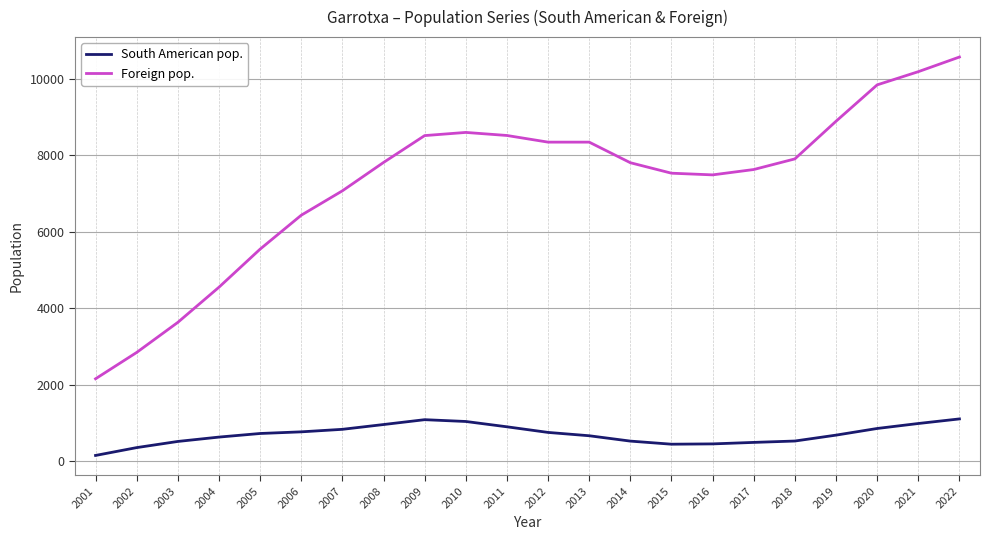

True or false: Foreign pop. and South American pop. intersect in this chart.

False